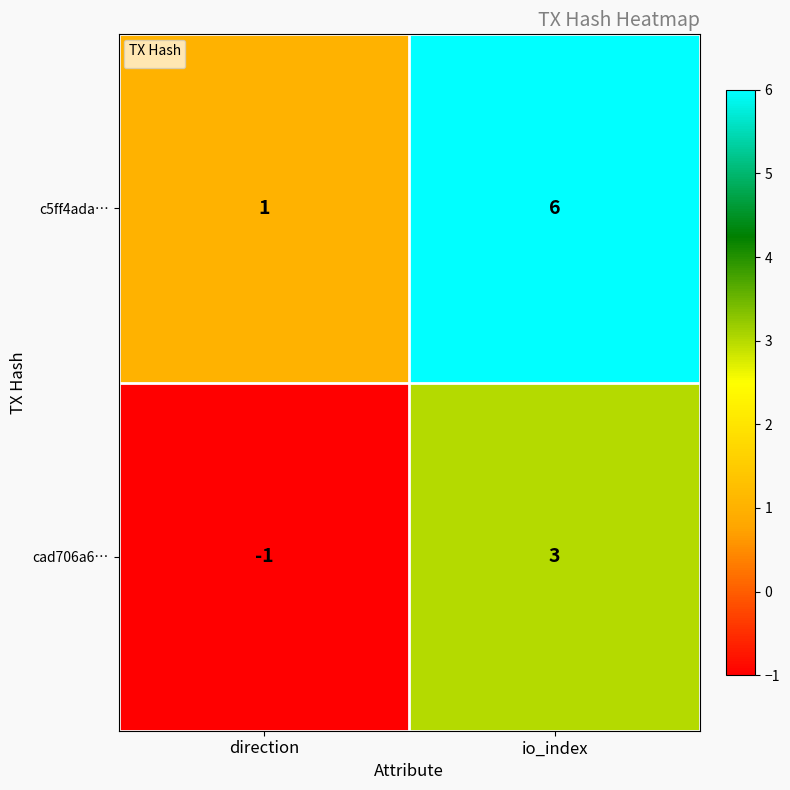

True or false: the data shows 9 at io_index.

False